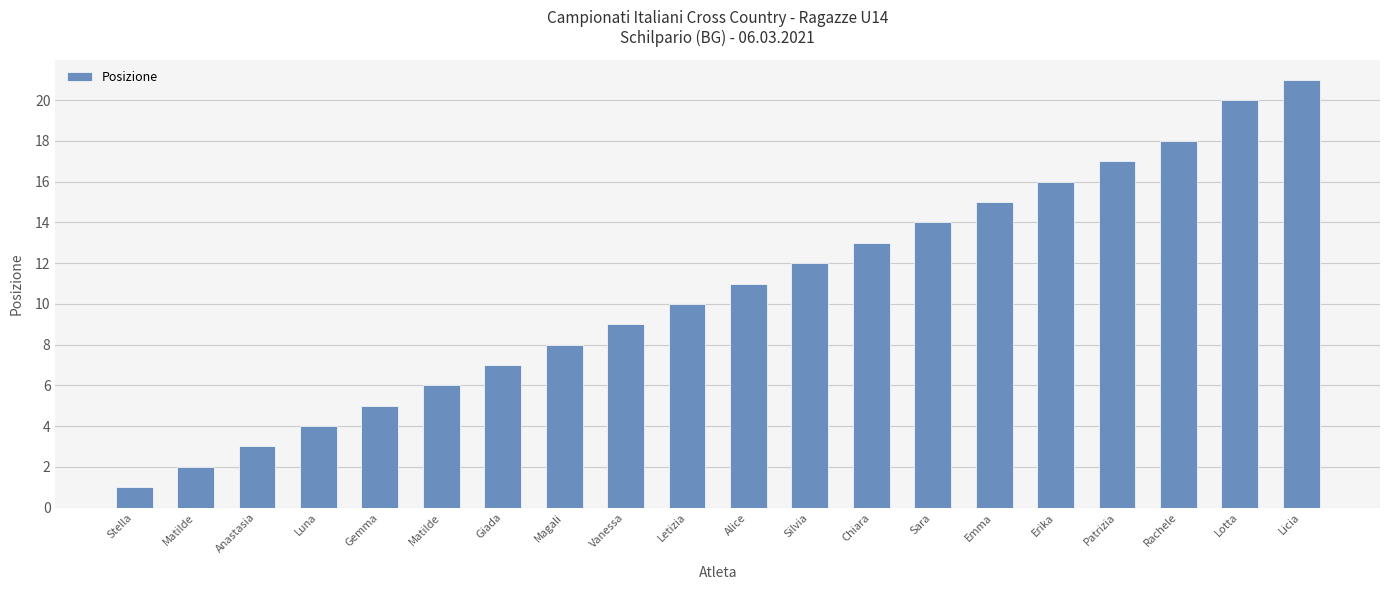

What is the change in value from Letizia to Lotta?

+10